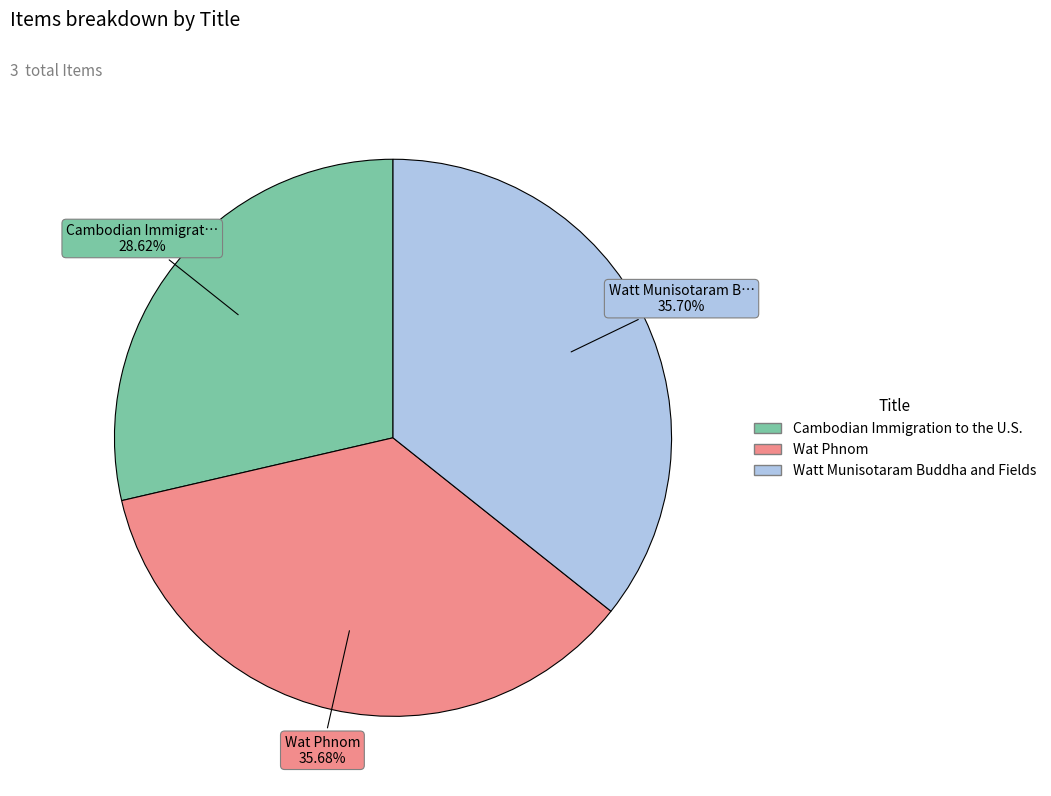

Which slice is the smallest?

Cambodian Immigration to the U.S.